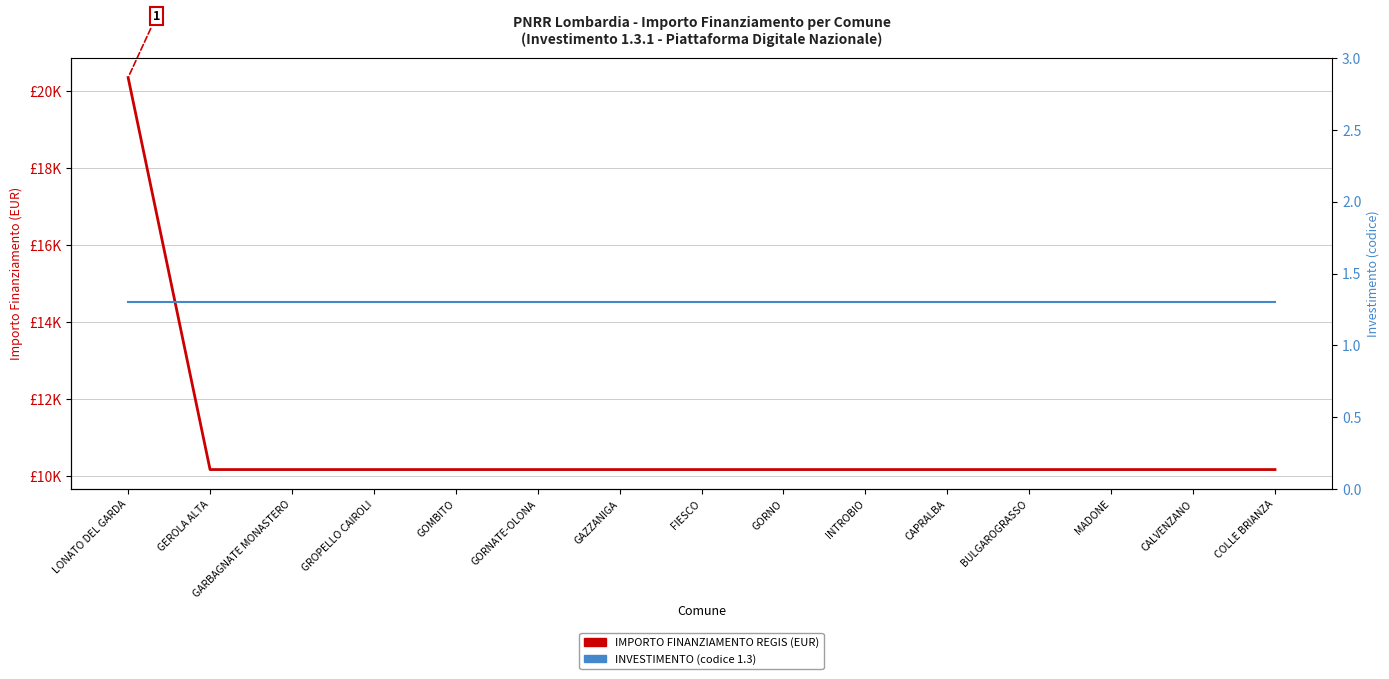

True or false: IMPORTO FINANZIAMENTO REGIS and INVESTIMENTO intersect in this chart.

False